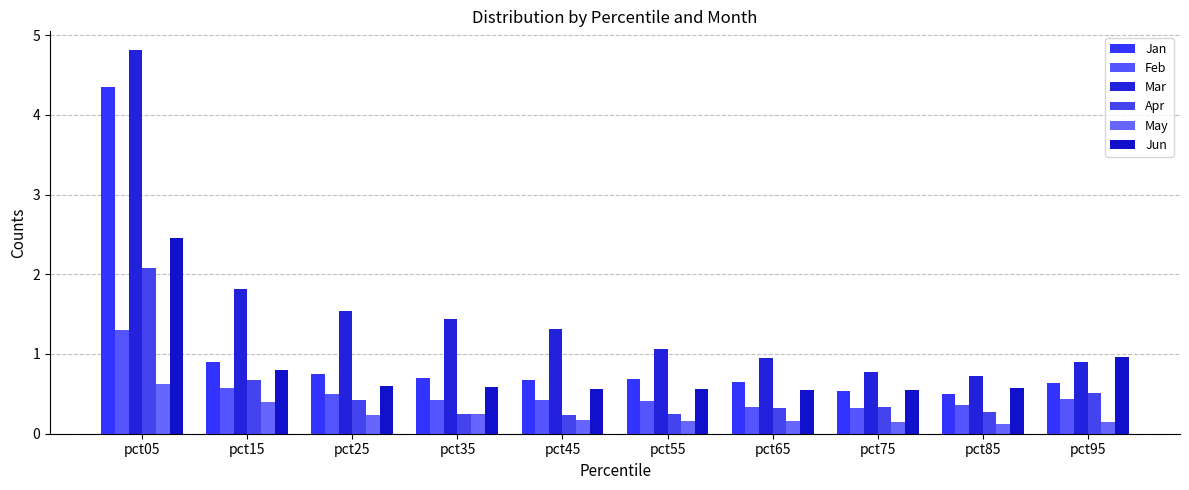

Is it true that Apr equals 0.2 at pct55?

True